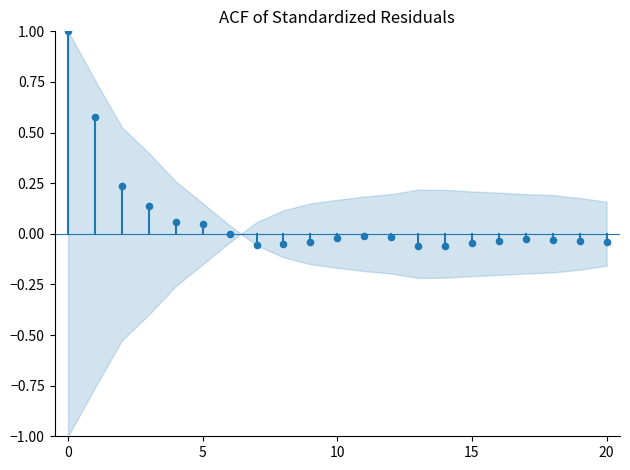

What is the range of Y values (max minus min)?

1.1